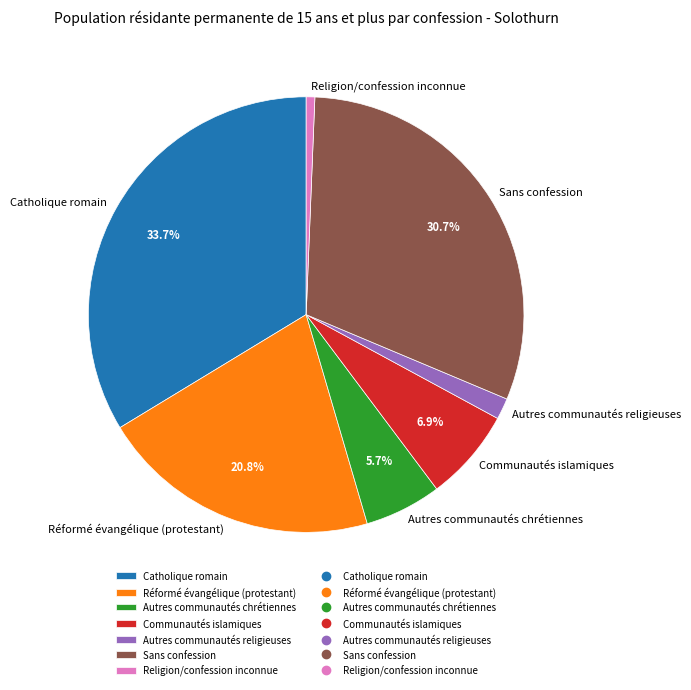

What percentage is the Religion/confession inconnue slice, to the nearest percent?

1%